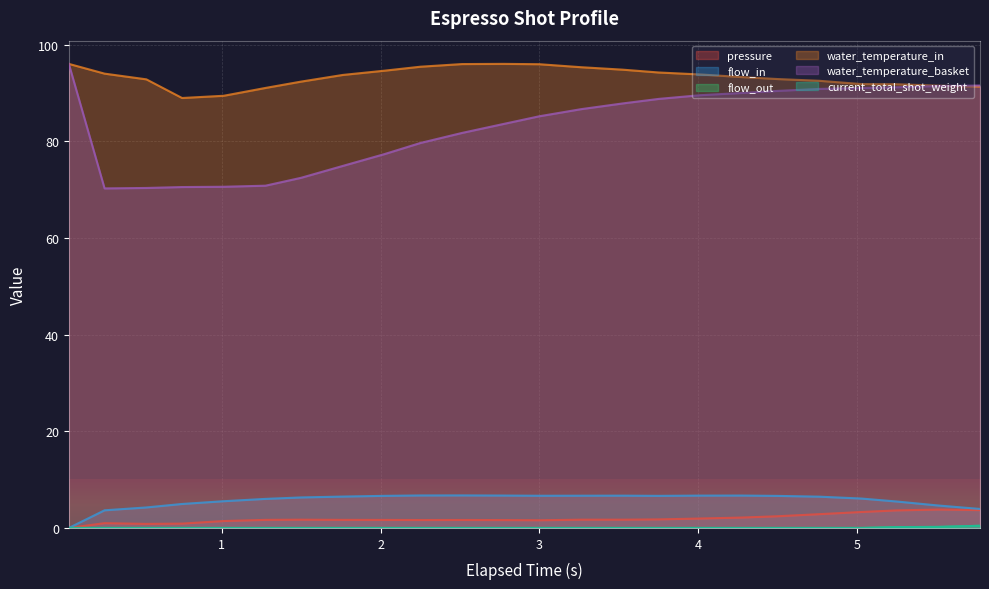

True or false: water_temperature_in and pressure intersect in this chart.

False